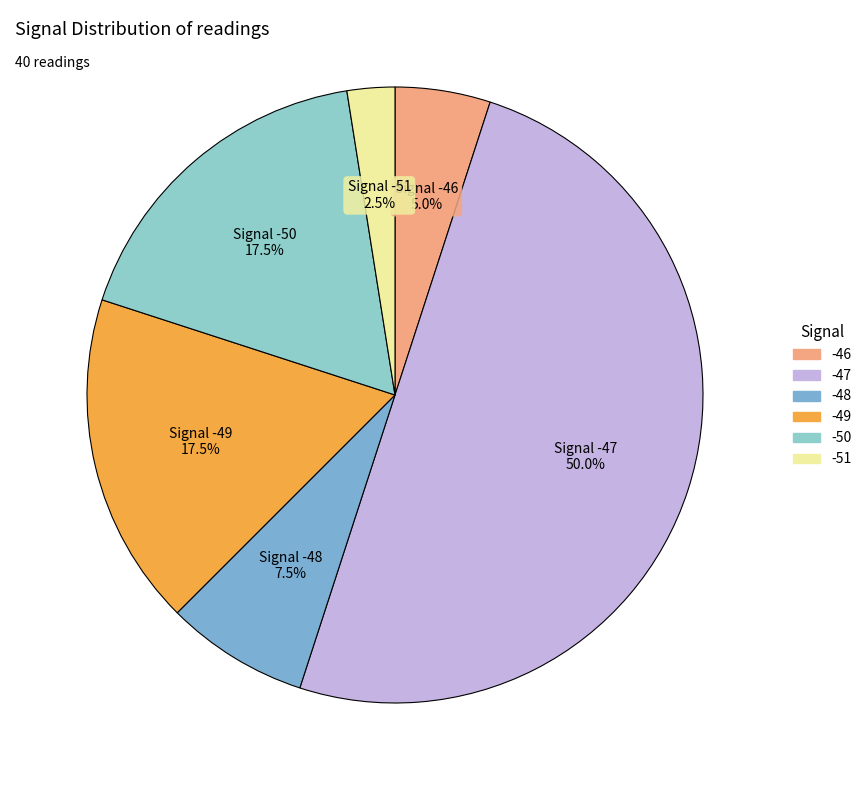

Which category has the smallest portion of the pie?

-51